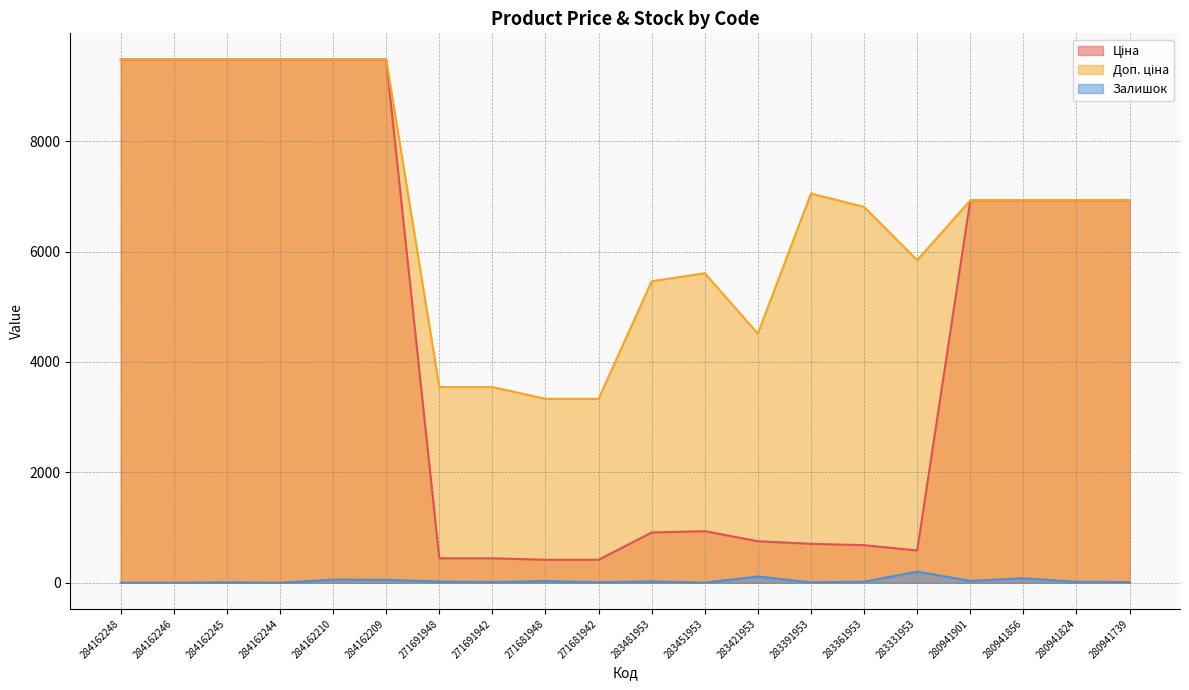

What is the highest value of the Доп. ціна series?

9480.1